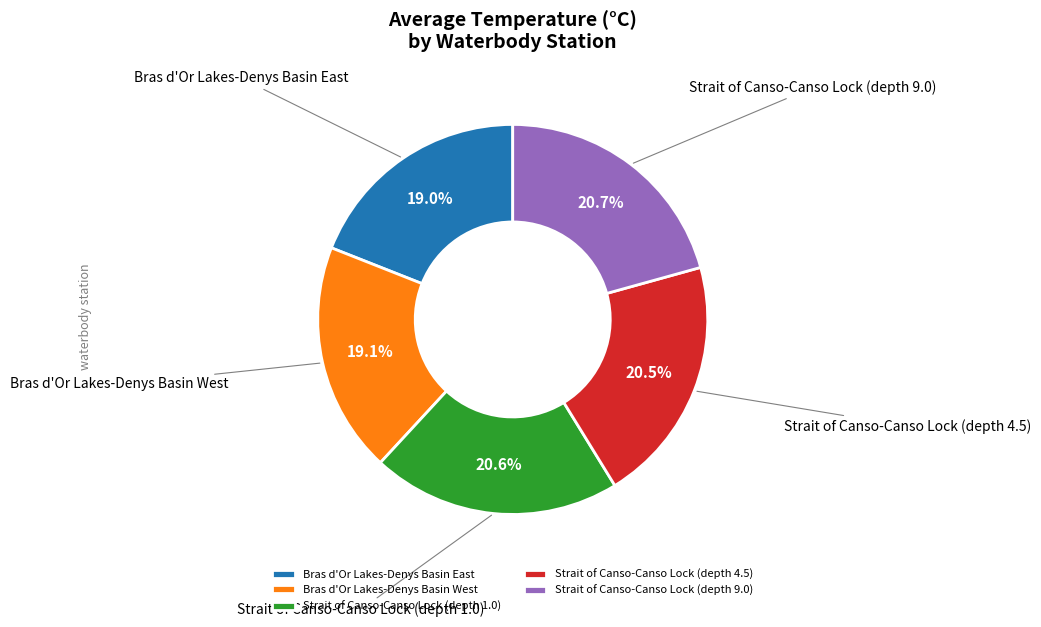

Do Bras d'Or Lakes-Denys Basin West and Strait of Canso-Canso Lock (depth 1.0) together represent more than half of the pie?

No